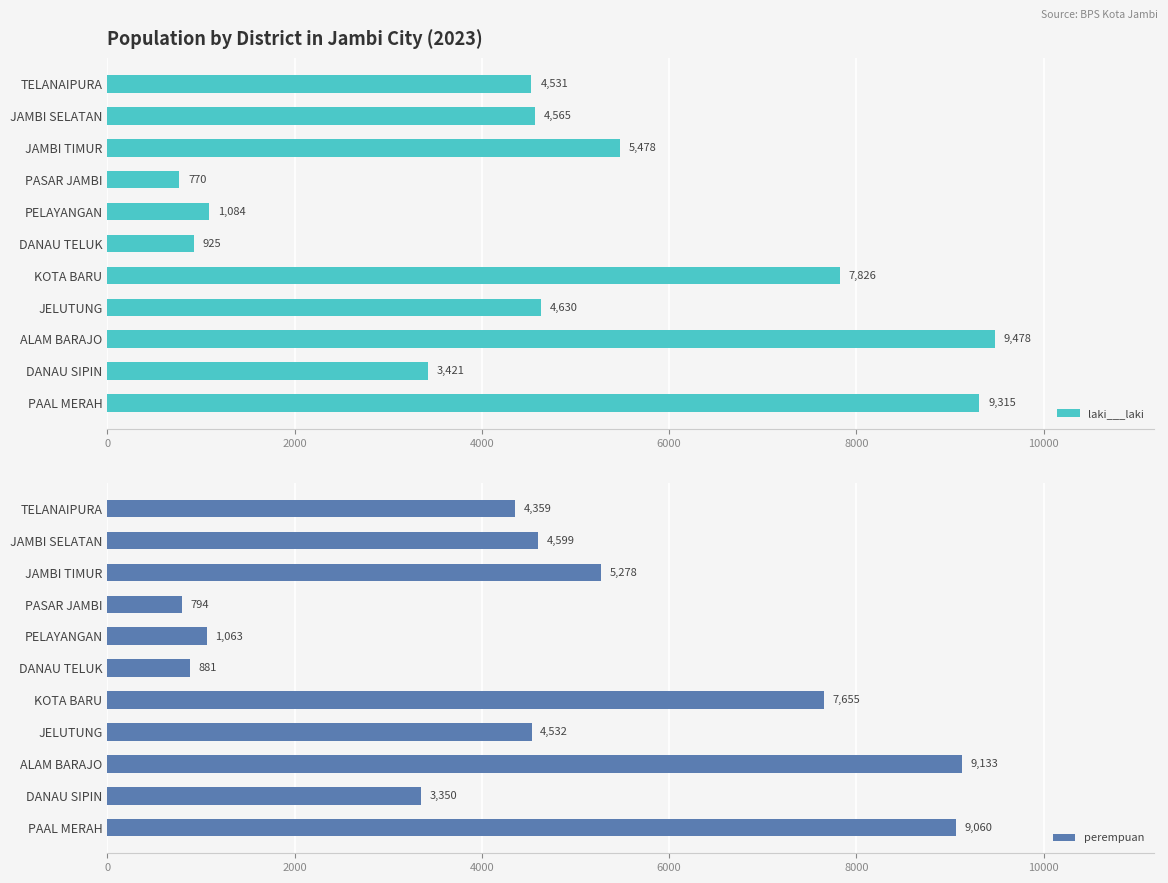

What is the lowest value of the laki___laki series?

770